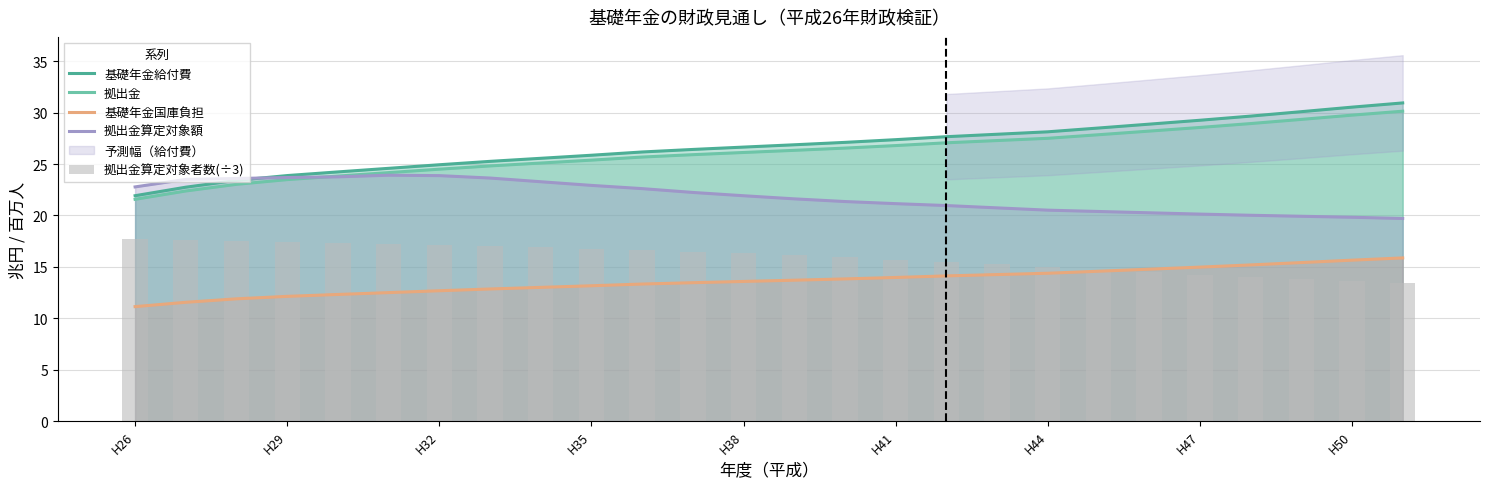

What is the difference between the highest and lowest values at H38?

13.1